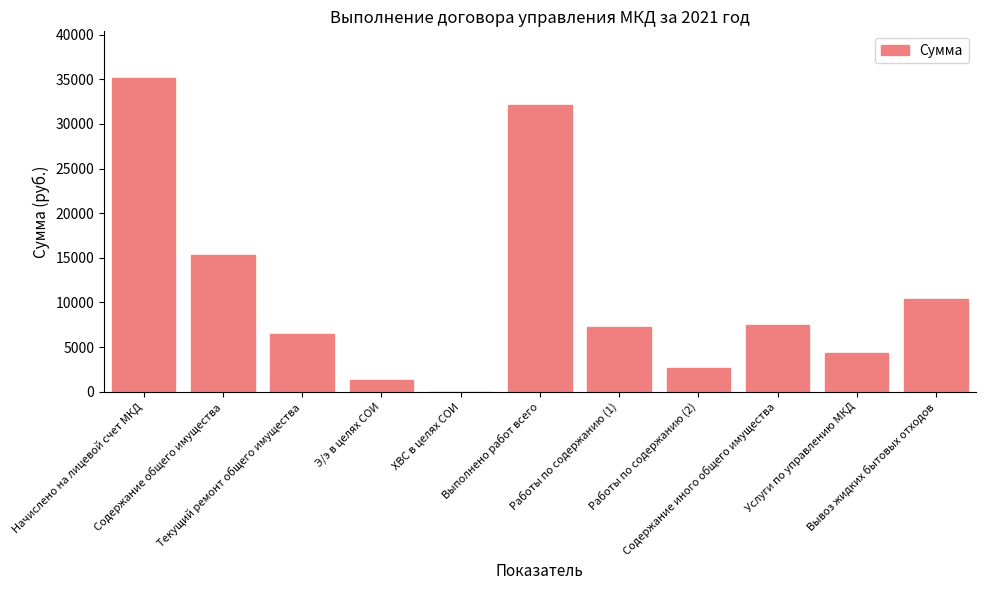

Is it true that the value at Текущий ремонт общего имущества is 6487.1?

True